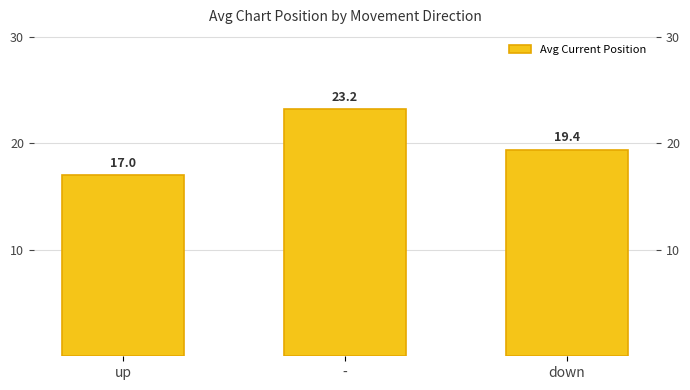

The chart shows a value of 17.0 at up. True or false?

True